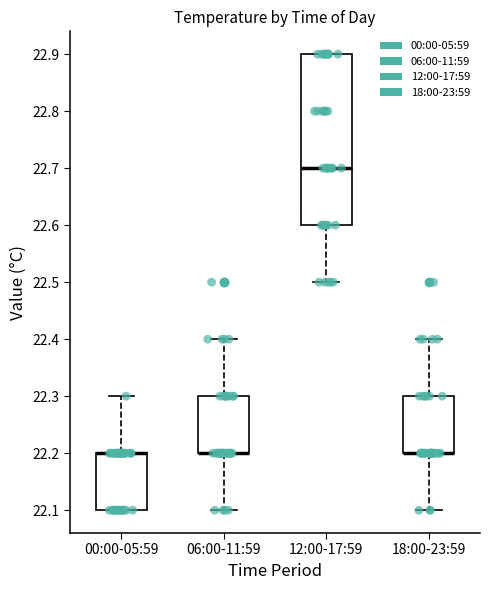

Which box is the tallest, from its lower edge to its upper edge?

12:00-17:59